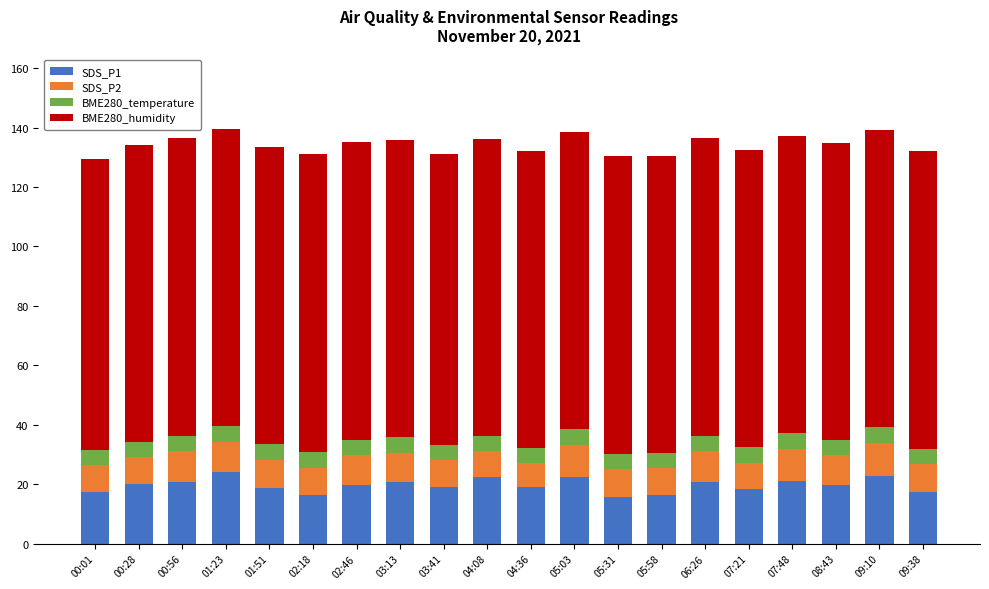

Is it true that SDS_P1 equals 34.0 at 04:36?

False